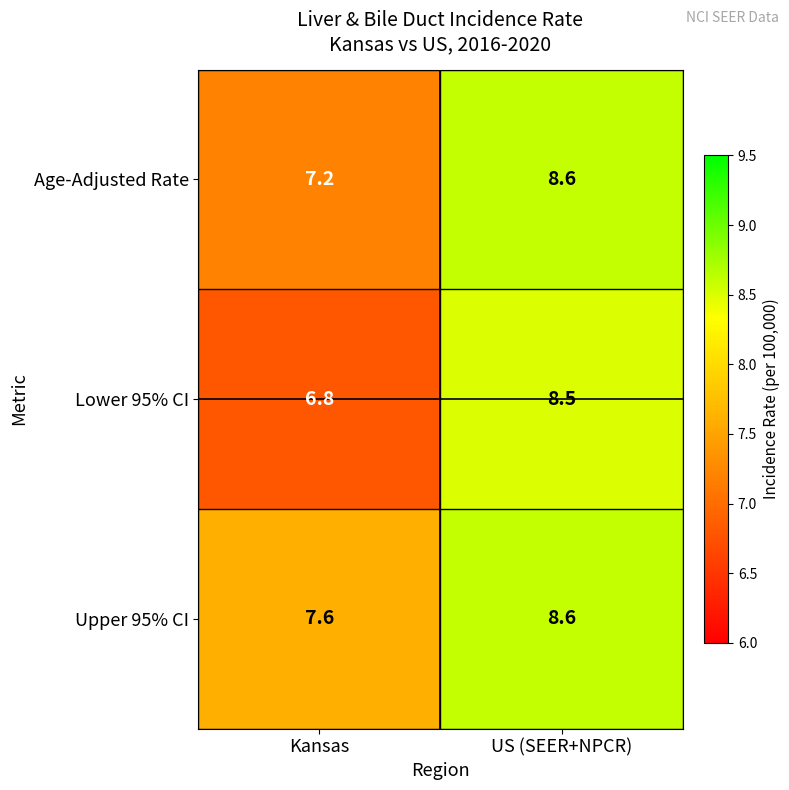

The Upper 95% CI series shows 7.6 at Kansas. True or false?

True